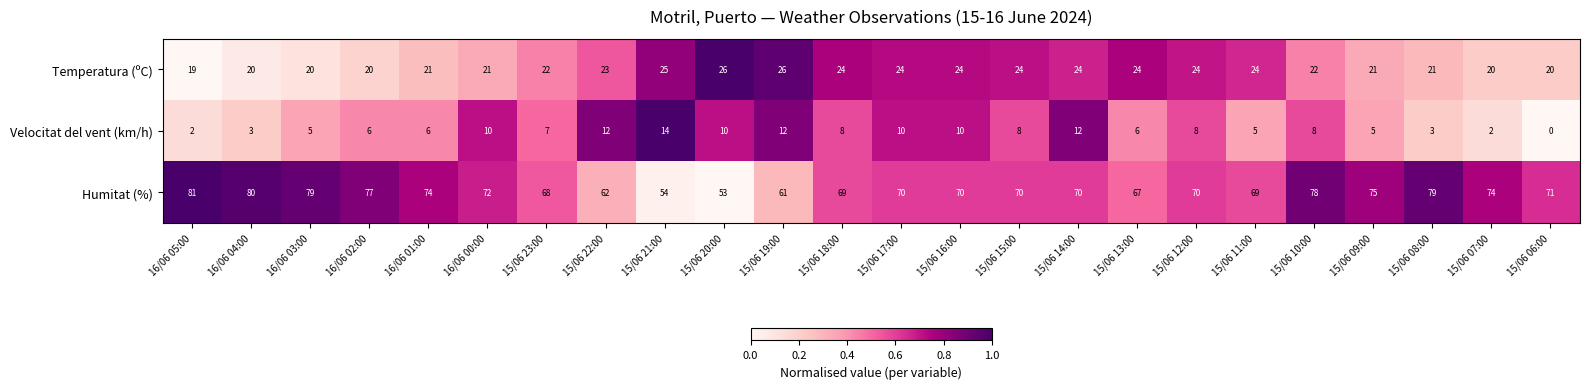

Count the number of categories in the chart.

24